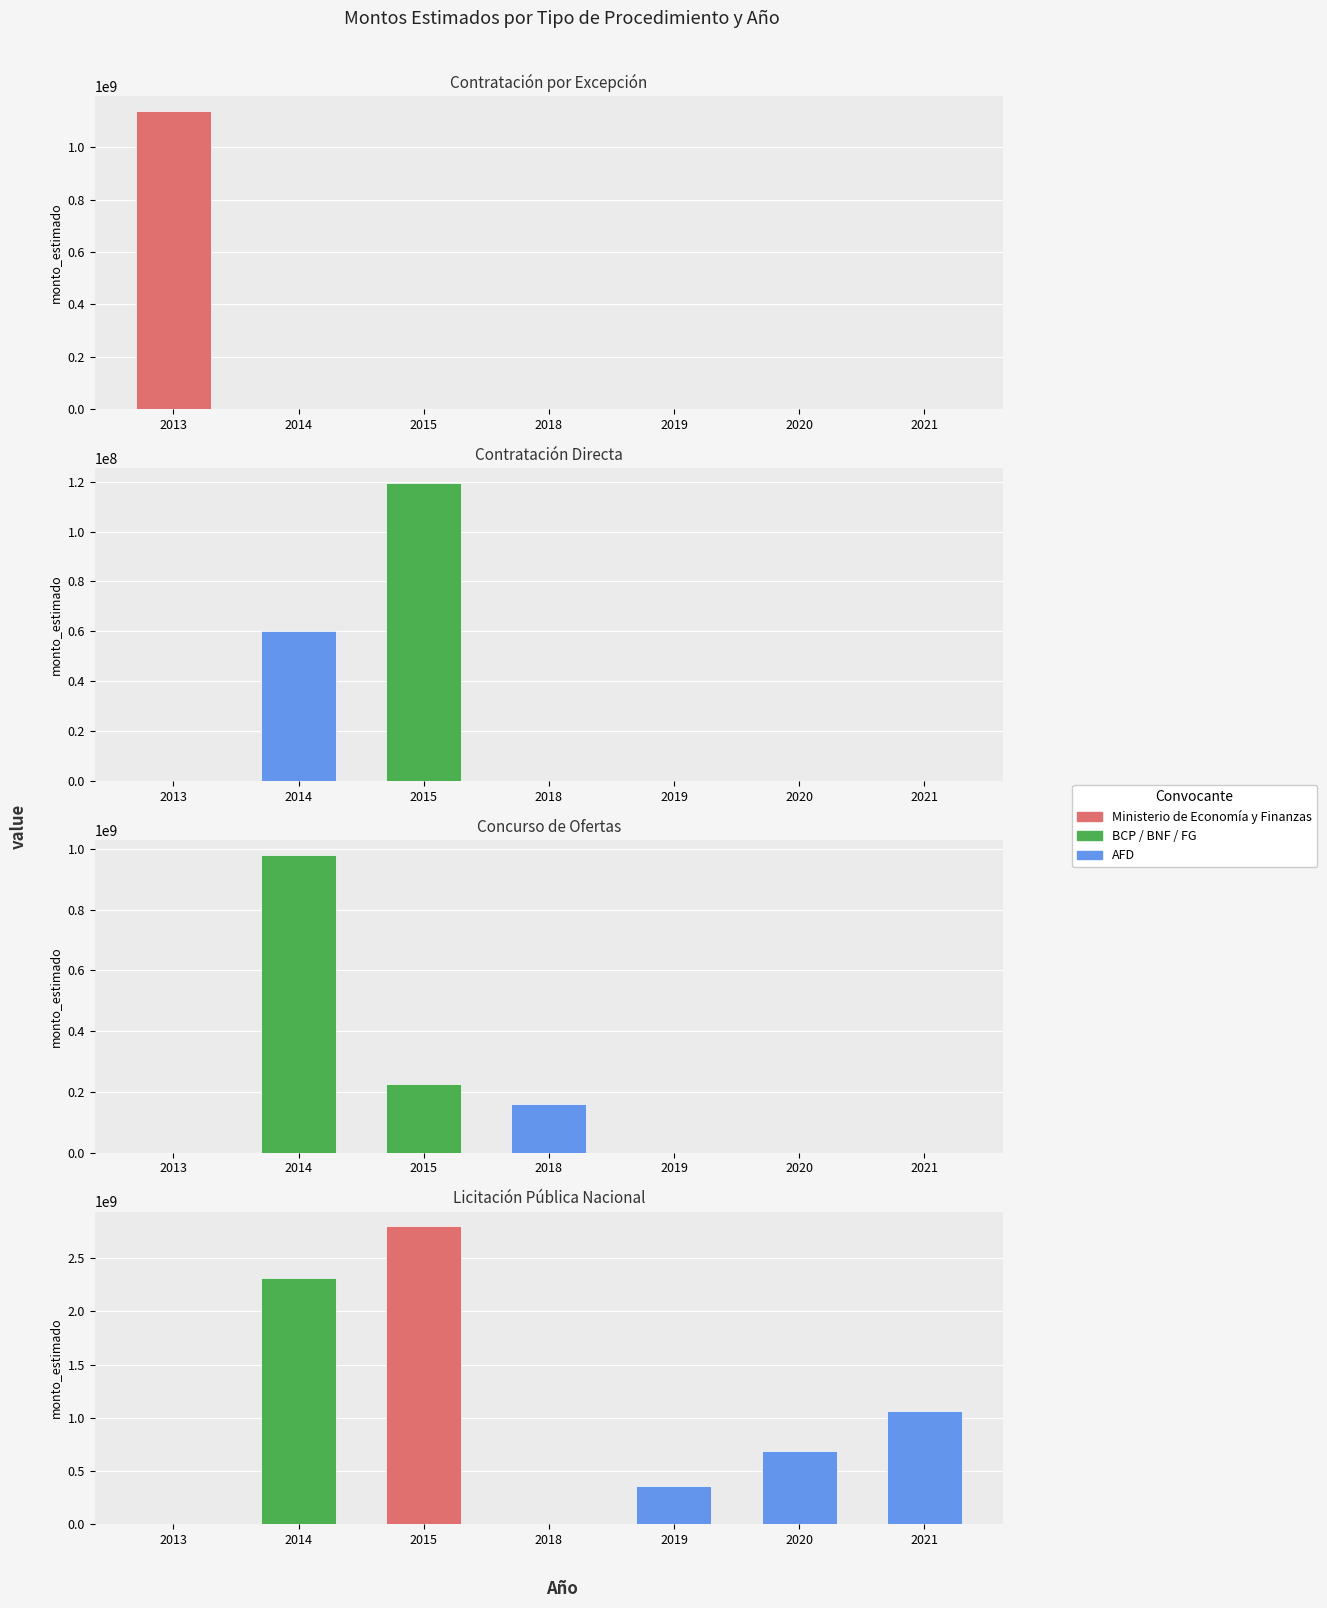

At which label does CD reach its peak?

2015